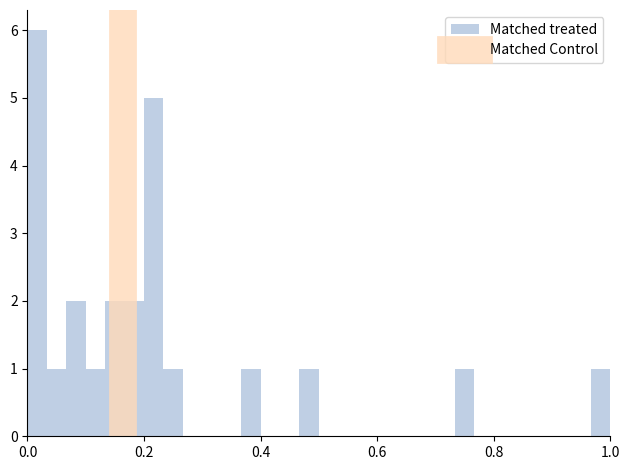

Around what value on the x-axis is the tallest bar? Give the approximate position of its centre, as read against the axis.

0.02